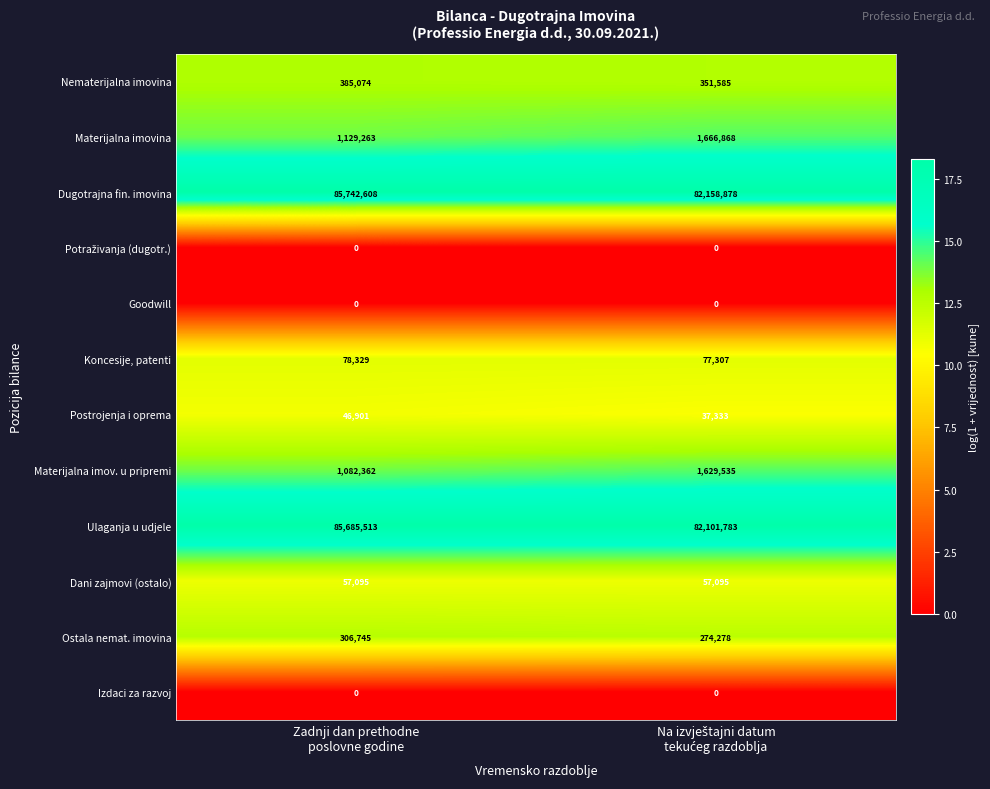

What is the maximum value for Dugotrajna fin. imovina?

85742608